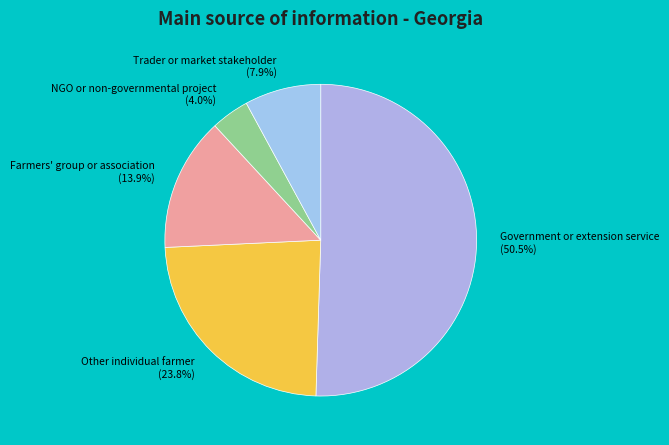

Combined, do Other individual farmer and Government or extension service account for over 50%?

Yes